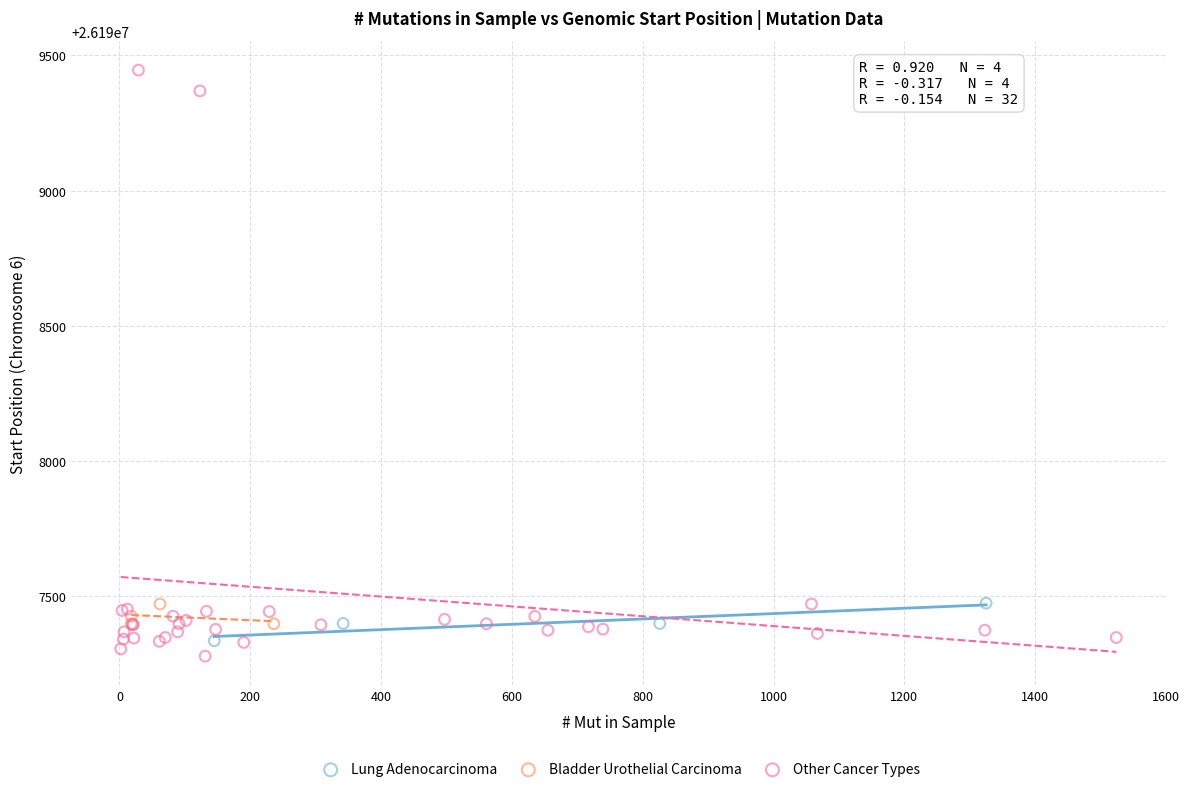

Which series has the largest Y range (max minus min)?

Other Cancer Types